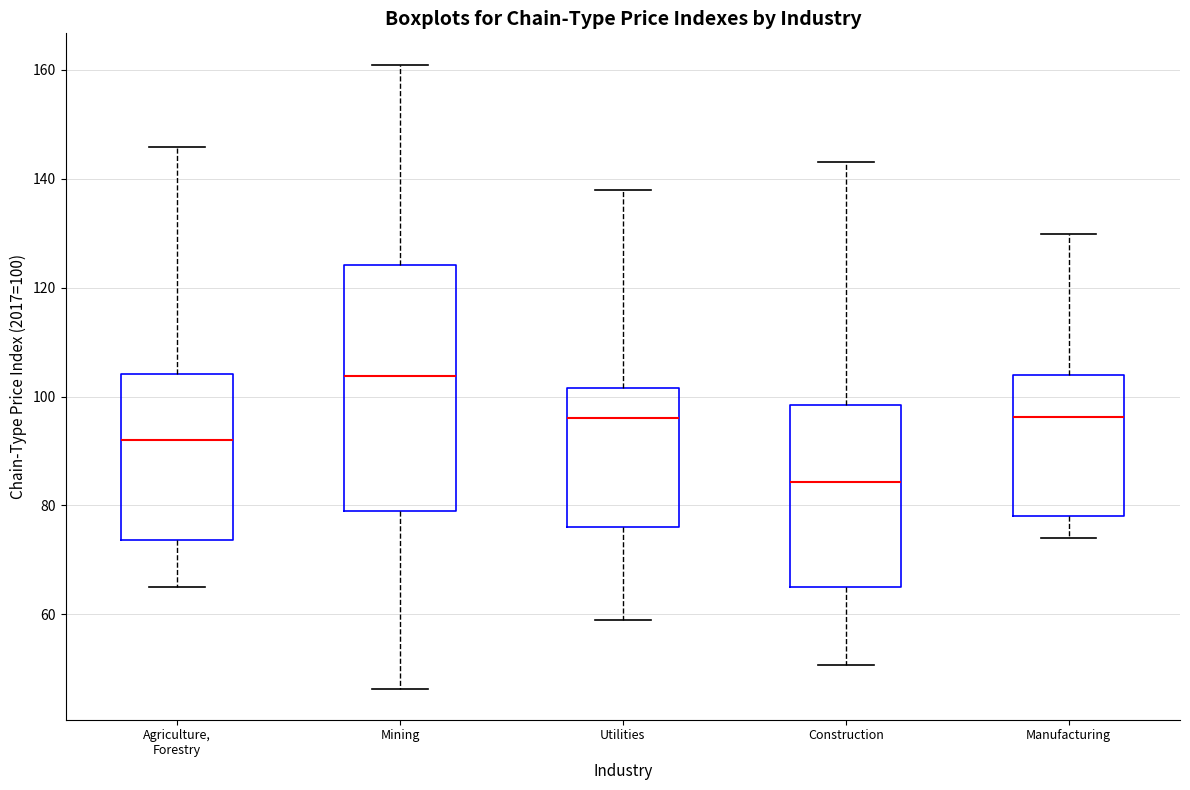

Reading left to right, read every box against the y-axis: the position of its median line, the range the box covers, and the ends of its whiskers. The values are not printed on the chart, so give them approximately, as read against the axis.

Agriculture, Forestry: median 92, box 74 to 104, whiskers 64 to 146
Mining: median 104, box 80 to 124, whiskers 46 to 160
Utilities: median 96, box 76 to 102, whiskers 58 to 138
Construction: median 84, box 64 to 98, whiskers 50 to 144
Manufacturing: median 96, box 78 to 104, whiskers 74 to 130